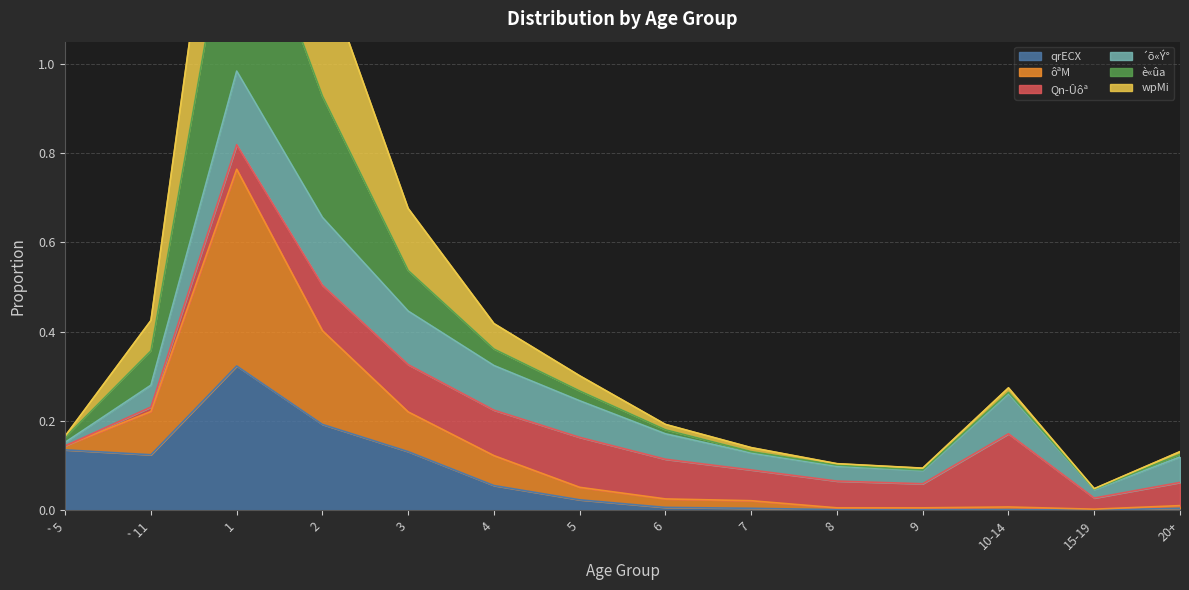

Count the number of categories in the chart.

14